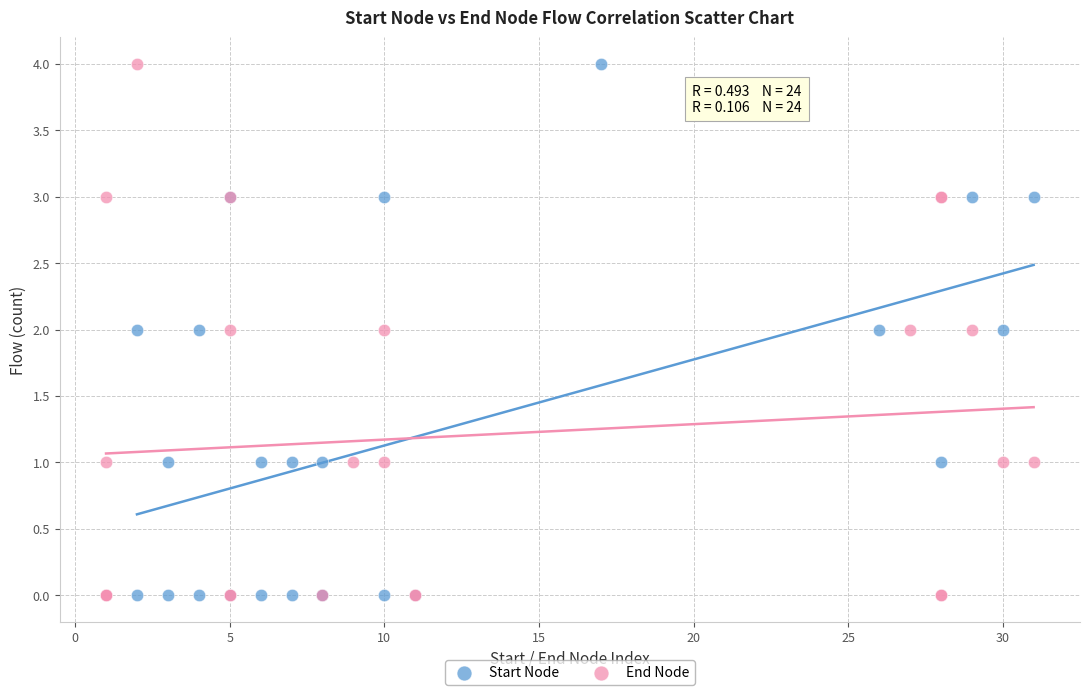

What are all the series names shown in the legend?

Start Node, End Node